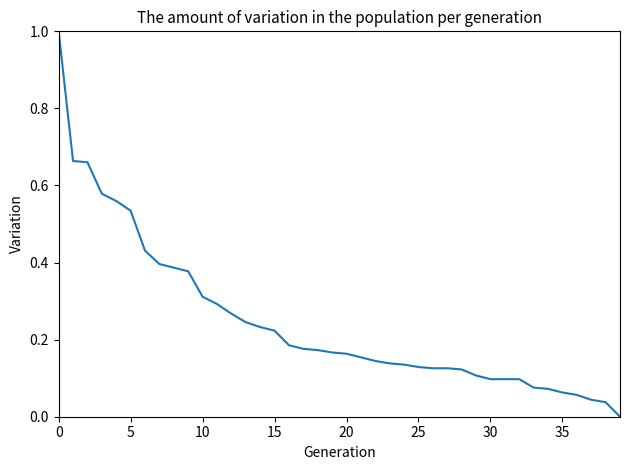

What is the difference between the maximum and minimum values?

1.0